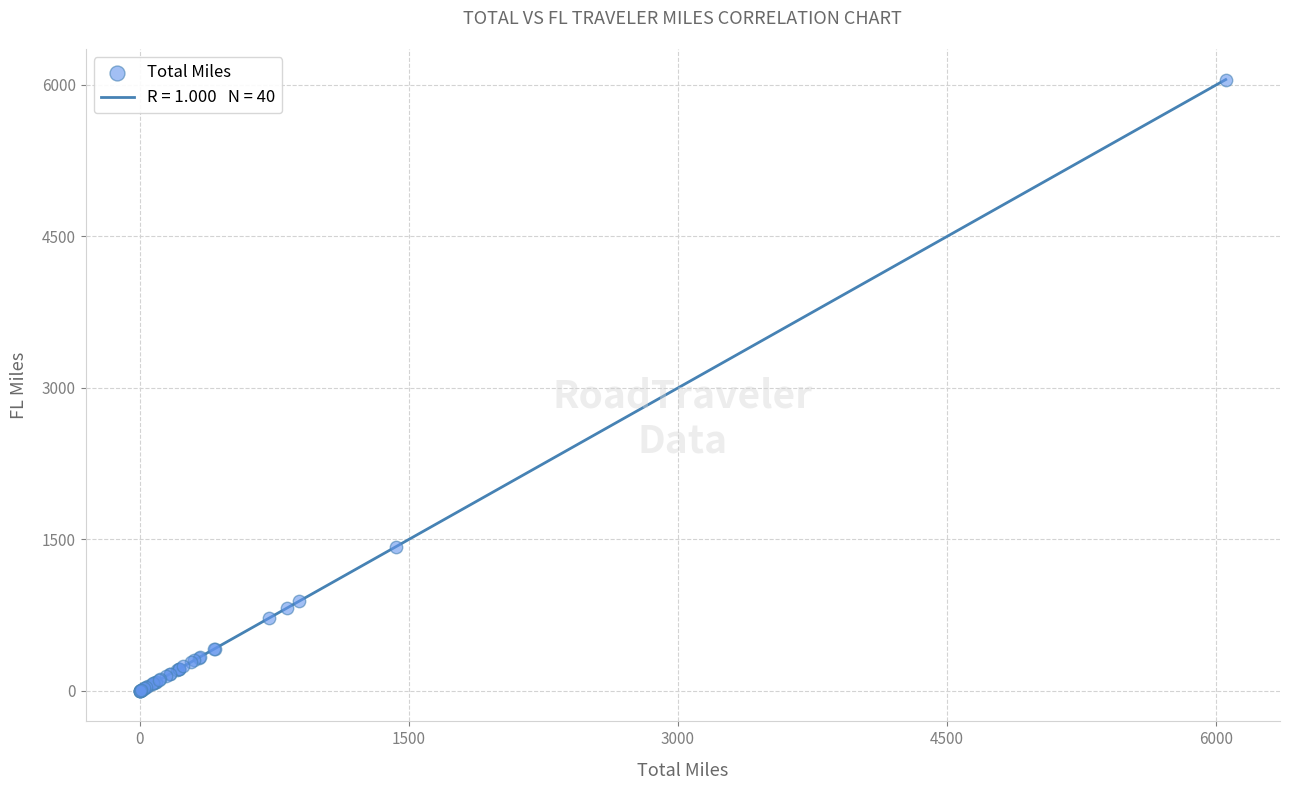

What Y value in the scatter plot is closest to 3027?

1429.7